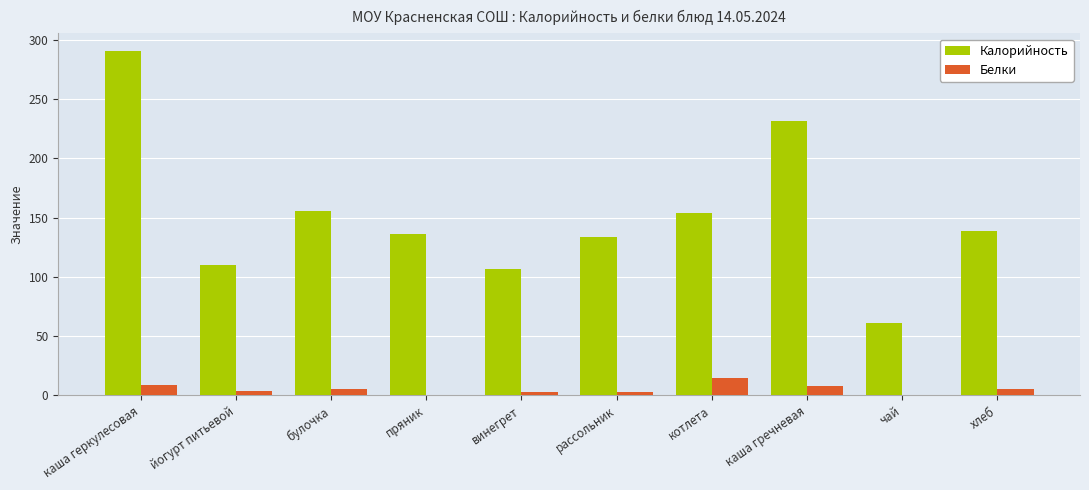

Where is Калорийность nearest to the value 176?

булочка